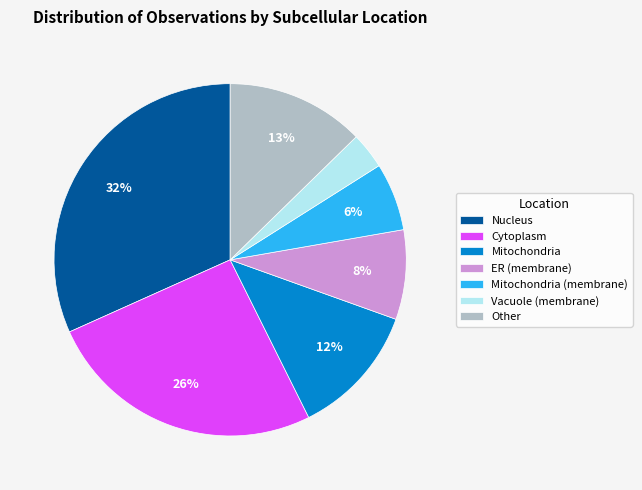

To the nearest percent, what is the combined percentage of Vacuole (membrane) and Nucleus?

35%